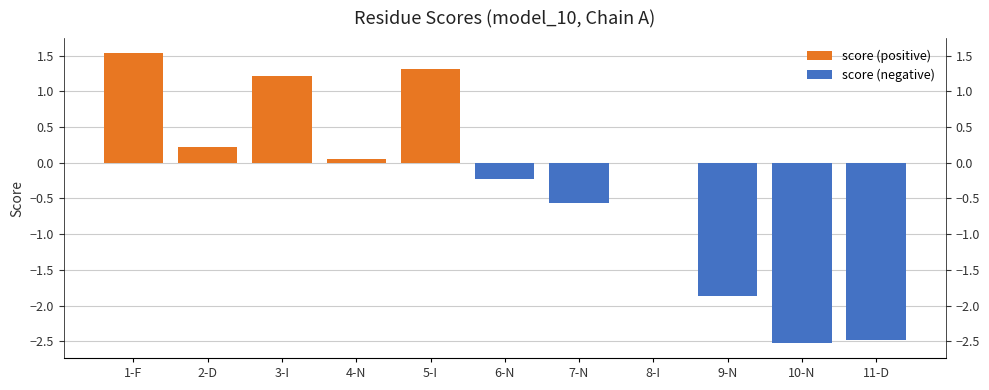

How many bars are there in total?

22